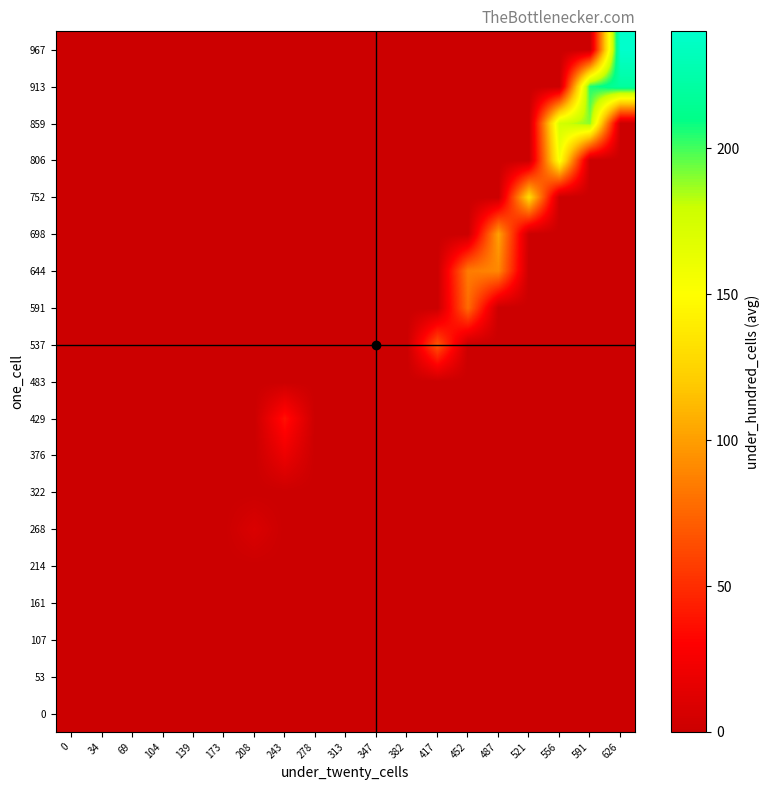

At how many categories does at least one series exceed 225?

1